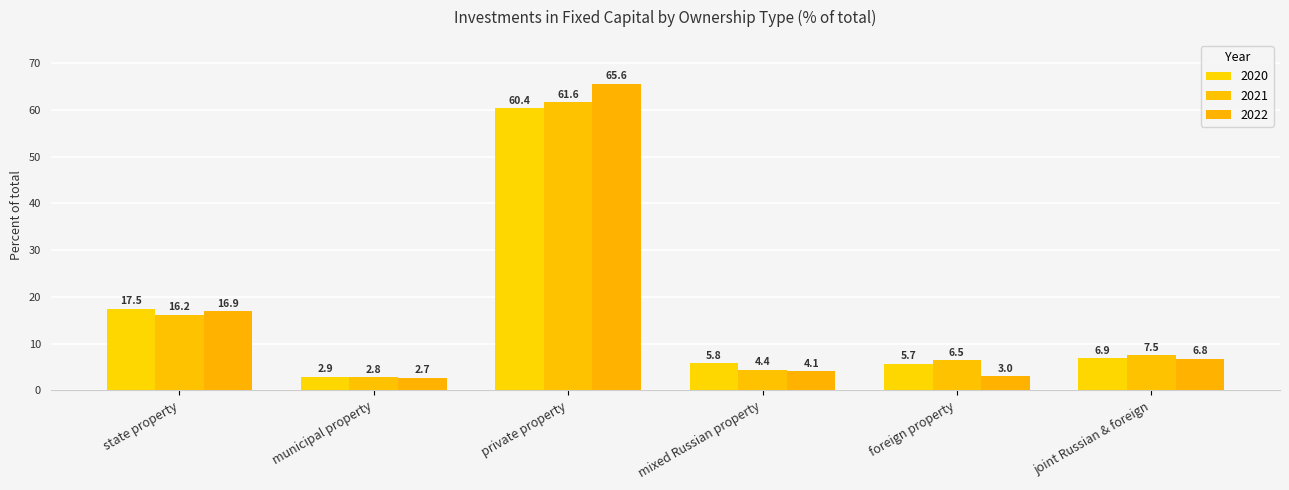

How many data points does each series have?

6